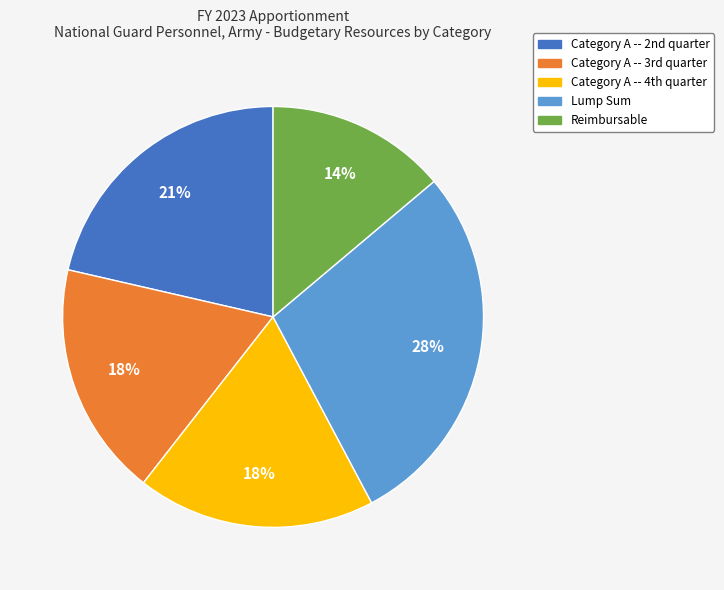

Is there a majority slice in this chart?

No